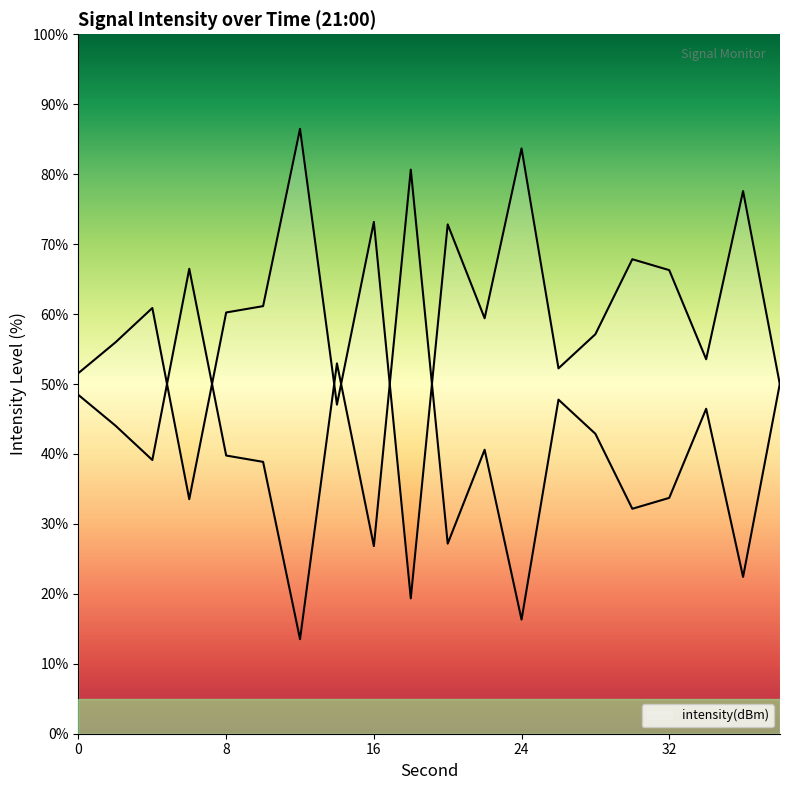

What is the greatest value displayed?

86.5